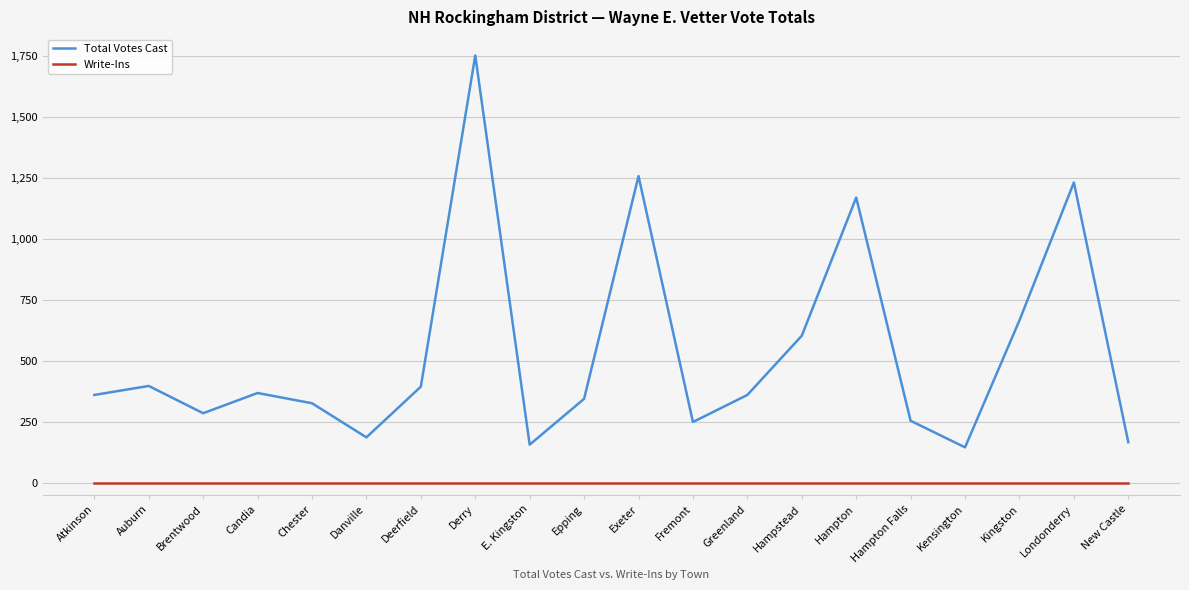

Which category has the highest value across all series?

Derry